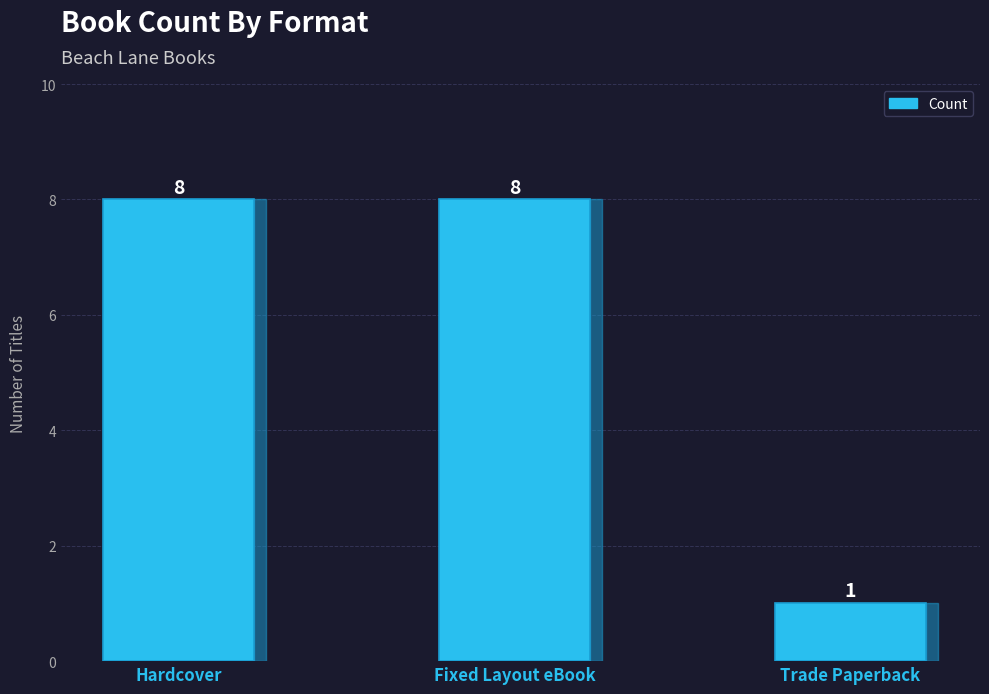

What is the ratio of the value at Trade Paperback to the value at Fixed Layout eBook?

0.1